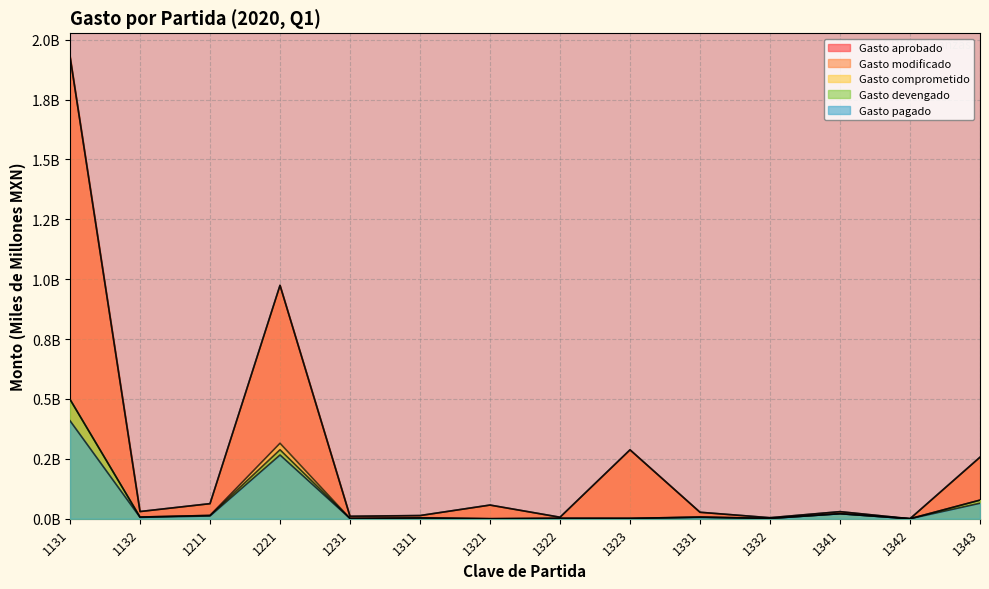

True or false: Gasto pagado and Gasto comprometido cross at least once.

False